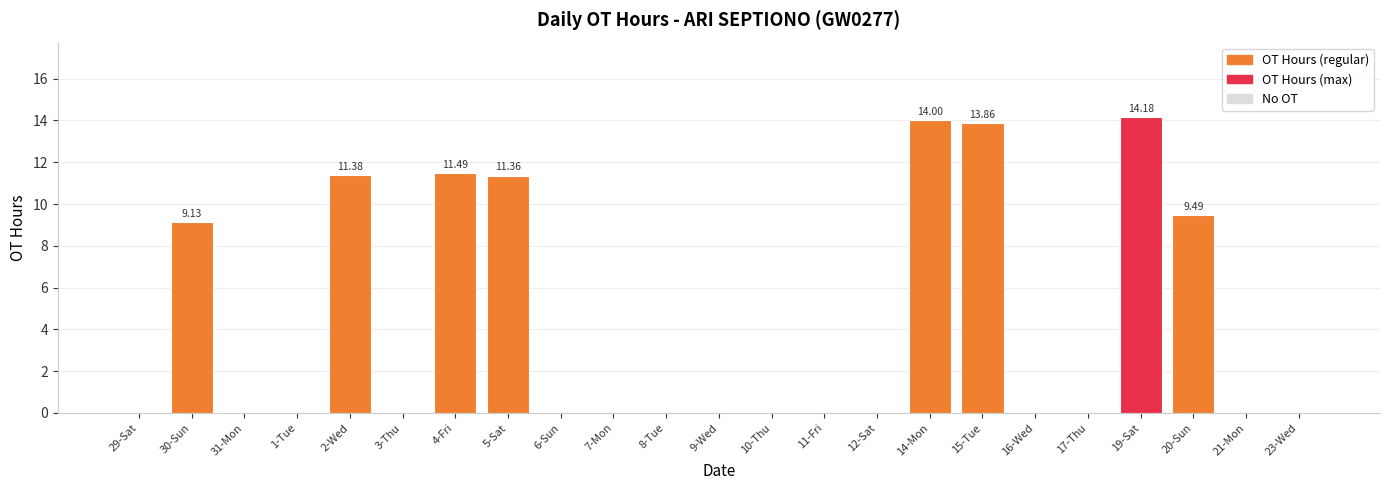

Between 20-Sun and 23-Wed, which is larger?

20-Sun